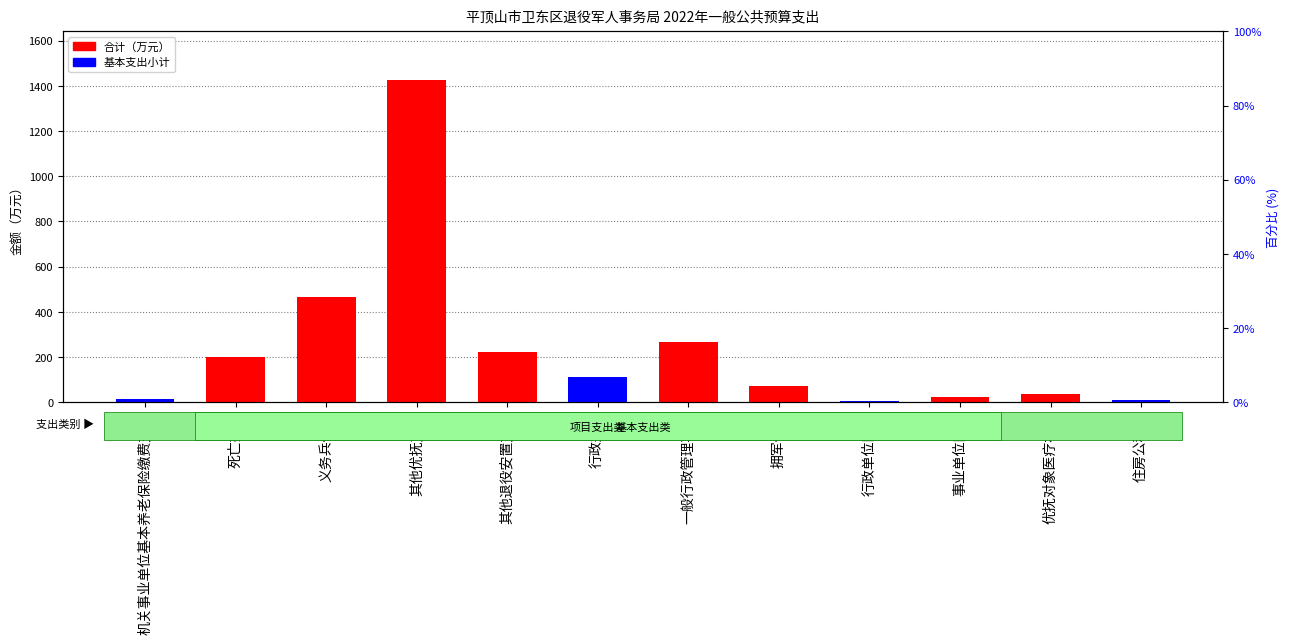

Which series has the largest total across all categories?

合计（万元）